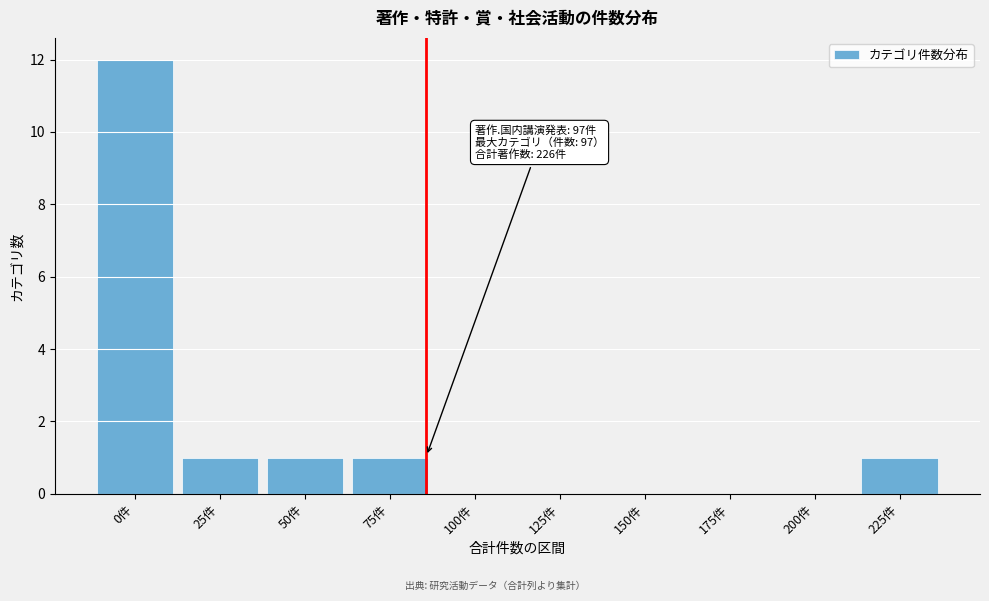

Reading left to right, what are all the values shown in this chart?

0件=12	25件=1	50件=1	75件=1	100件=0	125件=0	150件=0	175件=0	200件=0	225件=1